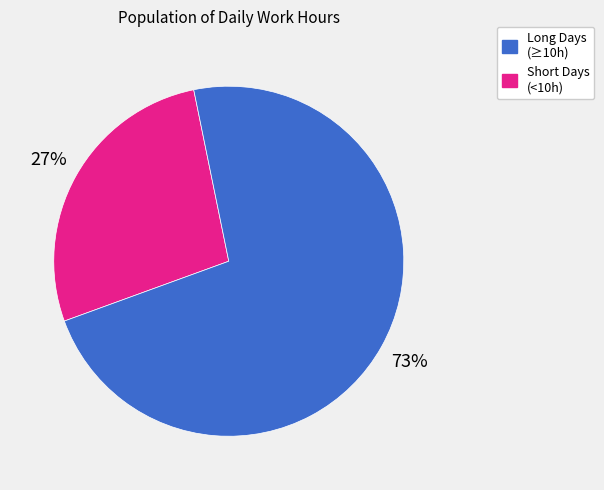

Does any single category account for the majority?

Yes